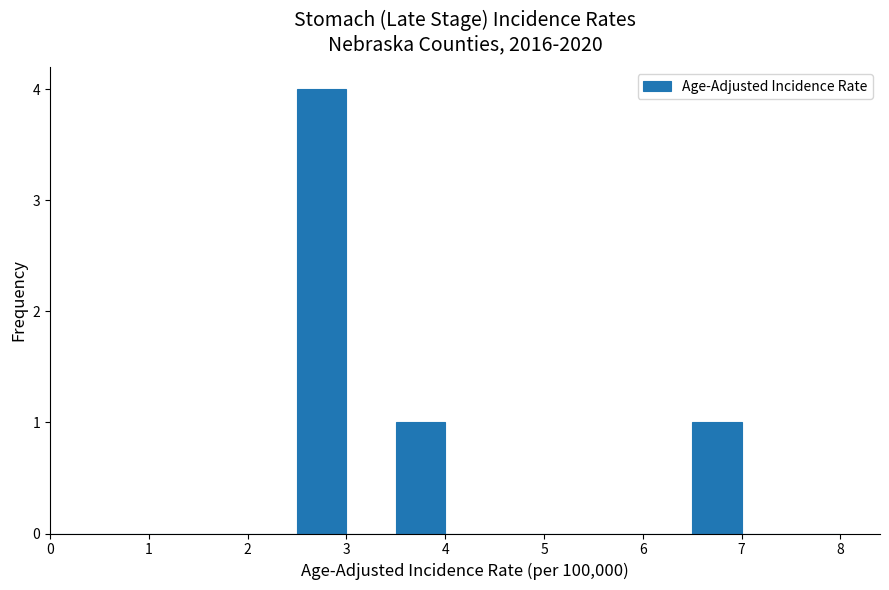

What is the height of the bar covering 3.5 to 4.0 on the x-axis? The values are not printed on the chart, so give them approximately, as read against the axis.

1